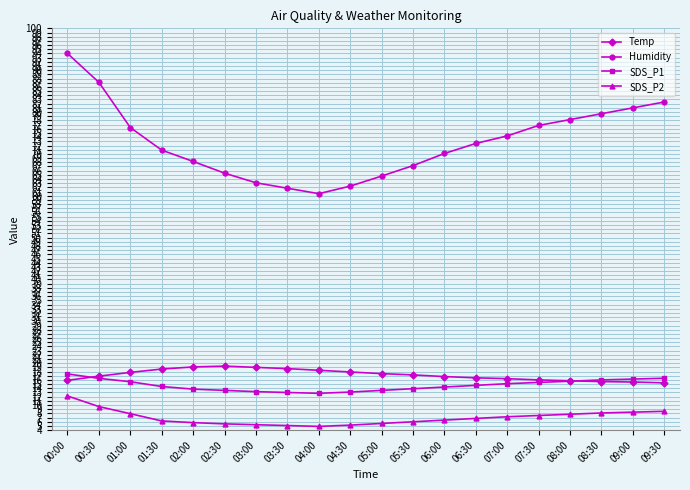

Which series has the largest total across all categories?

Humidity